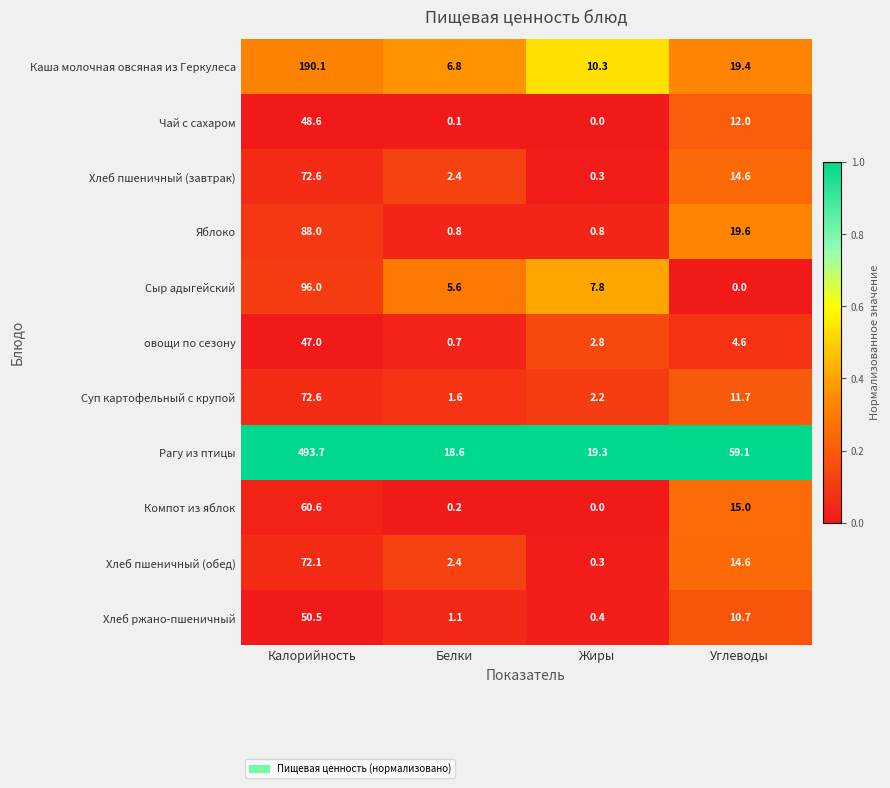

True or false: Рагу из птицы has a value of 19.3 at Жиры.

True